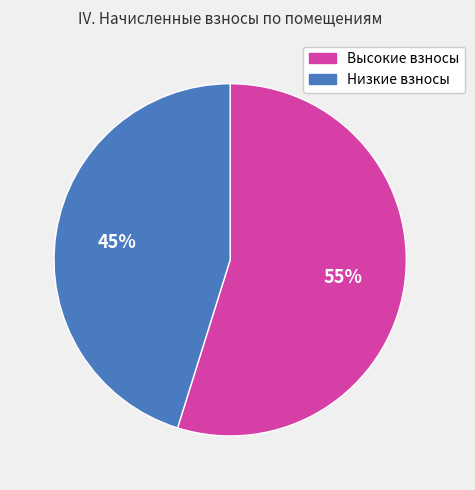

Combined, do Низкие взносы and Высокие взносы account for over 50%?

Yes